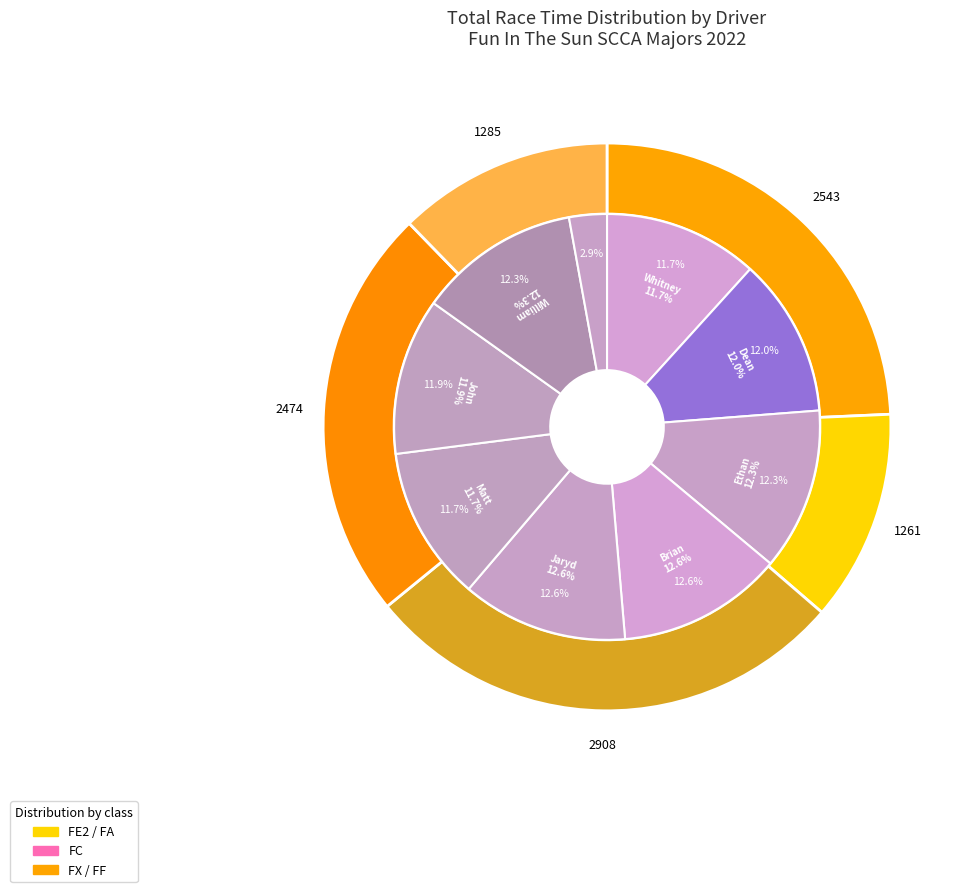

Does Dean Turnbaugh represent more than half of the total?

No